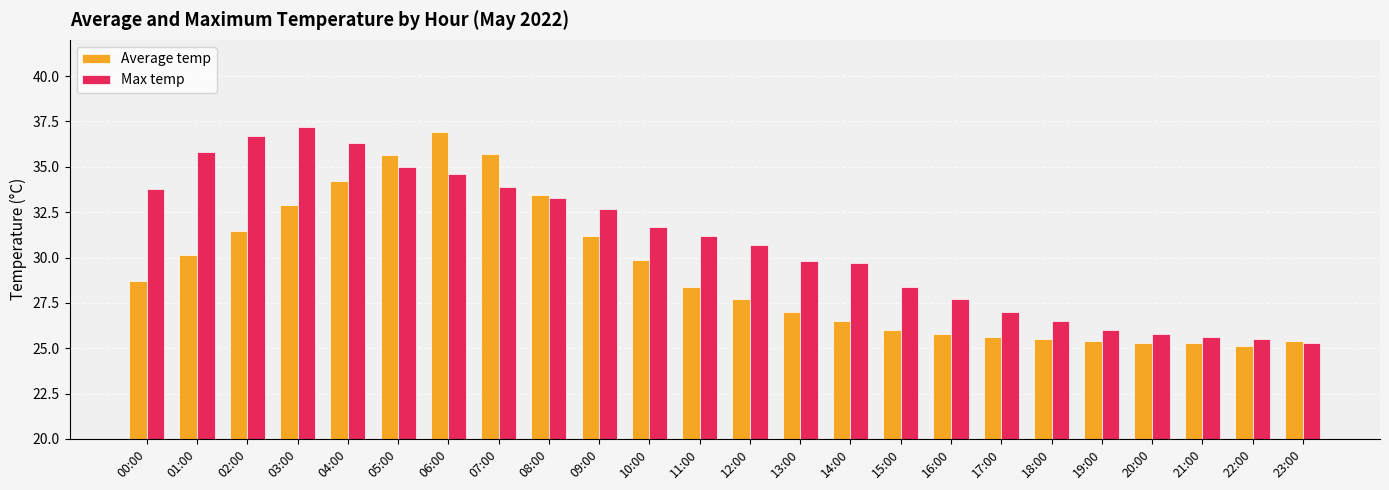

Rank the series by their maximum value, from highest to lowest.

Max temp, Average temp